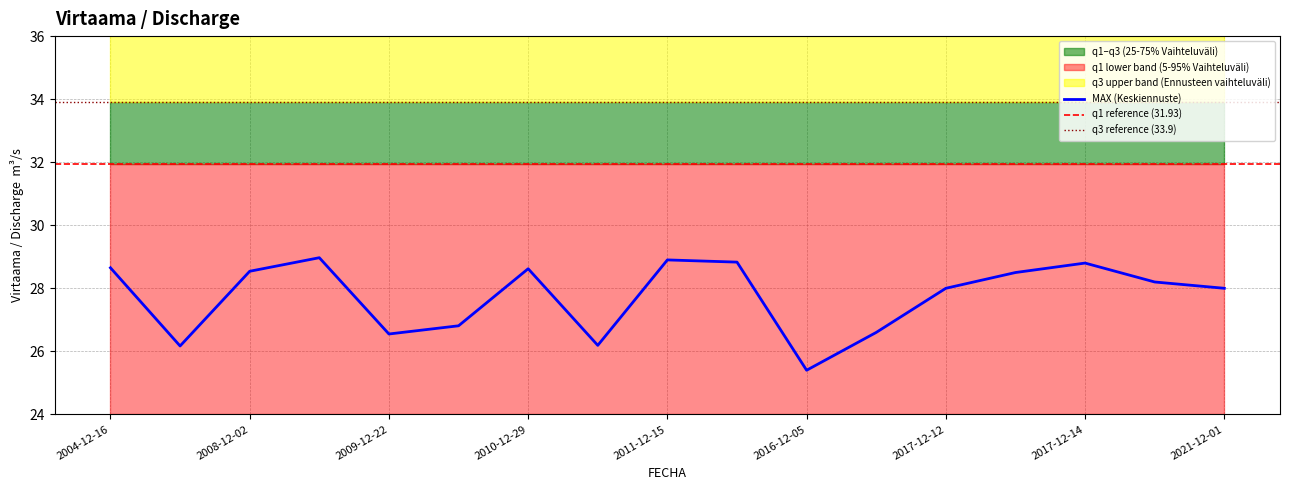

In MAX, how many points are lower than both neighbors (excluding endpoints)?

4